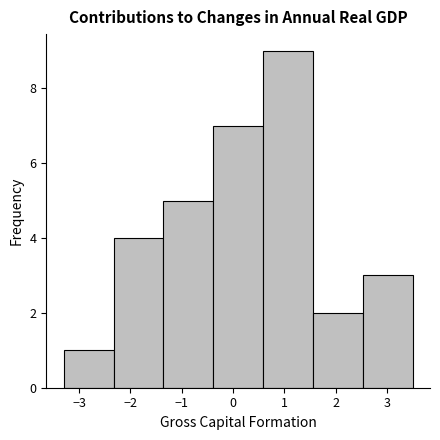

Reading left to right, list every bar in this chart as the range it spans on the x-axis followed by its height. Neither the bar edges nor the heights are printed on the chart, so give them approximately, as read against the axes.

-3.3 to -2.3: 1
-2.3 to -1.4: 4
-1.4 to -0.4: 5
-0.4 to 0.6: 7
0.6 to 1.6: 9
1.6 to 2.5: 2
2.5 to 3.5: 3